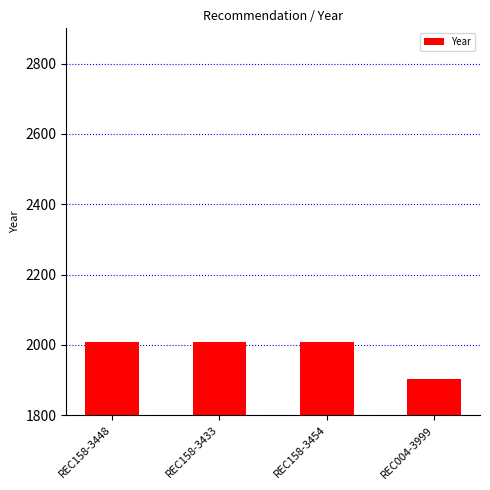

The chart shows a value of 2008 at REC158-3448. True or false?

True